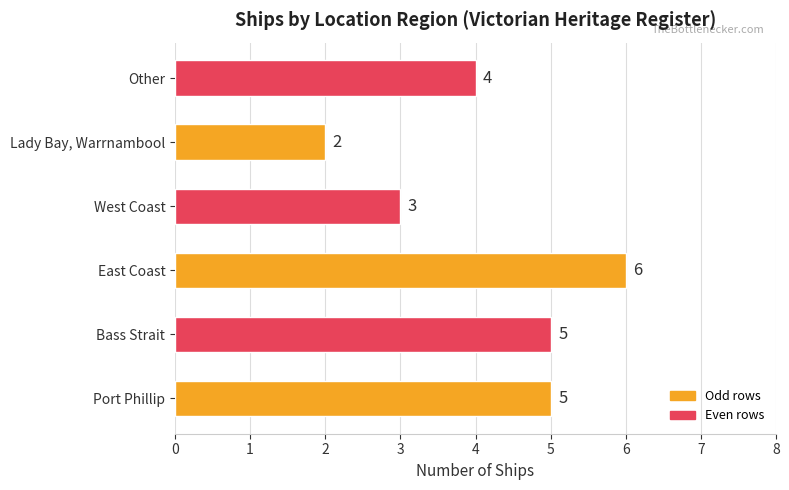

The chart shows a value of 4 at Other. True or false?

True